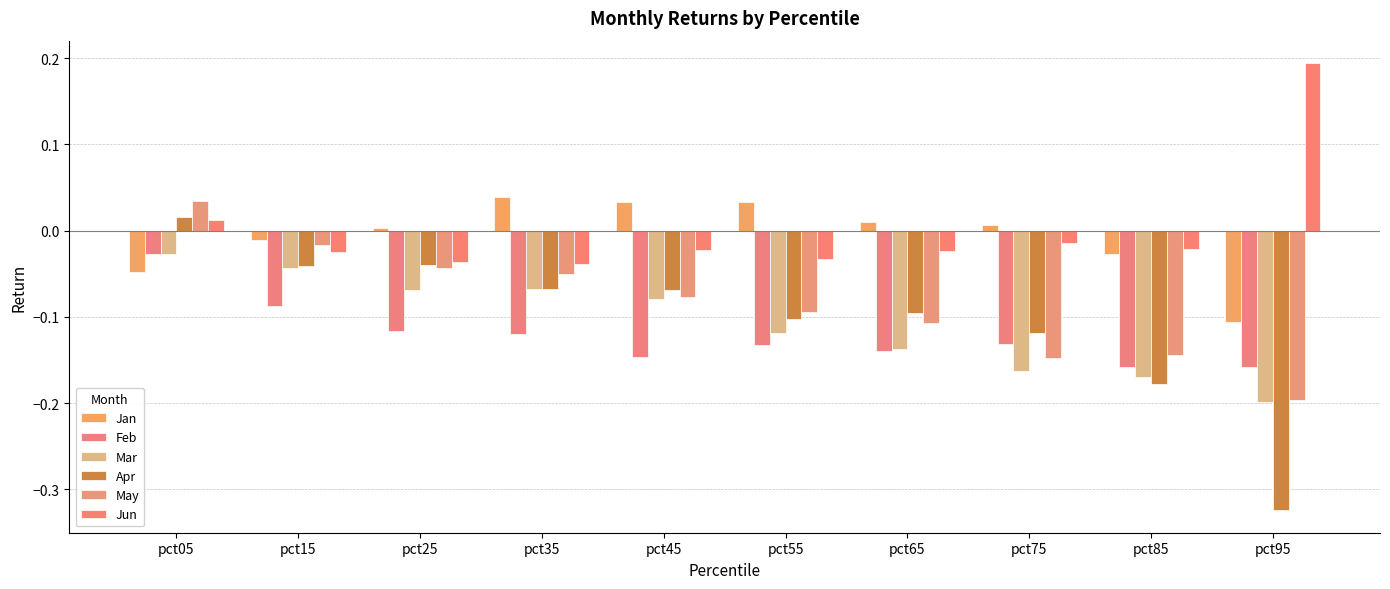

How many bars are there in each group?

6